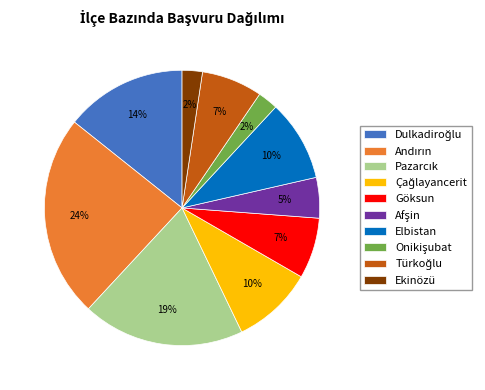

How many slices are in this pie chart?

10